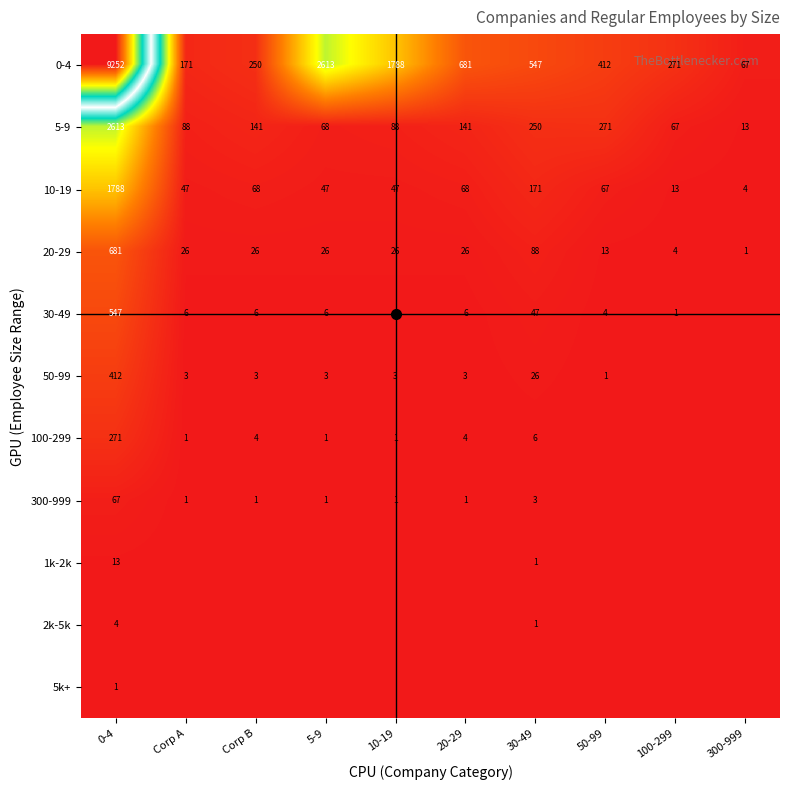

What is the difference between the second highest and second lowest values in the 300-999 series?

3